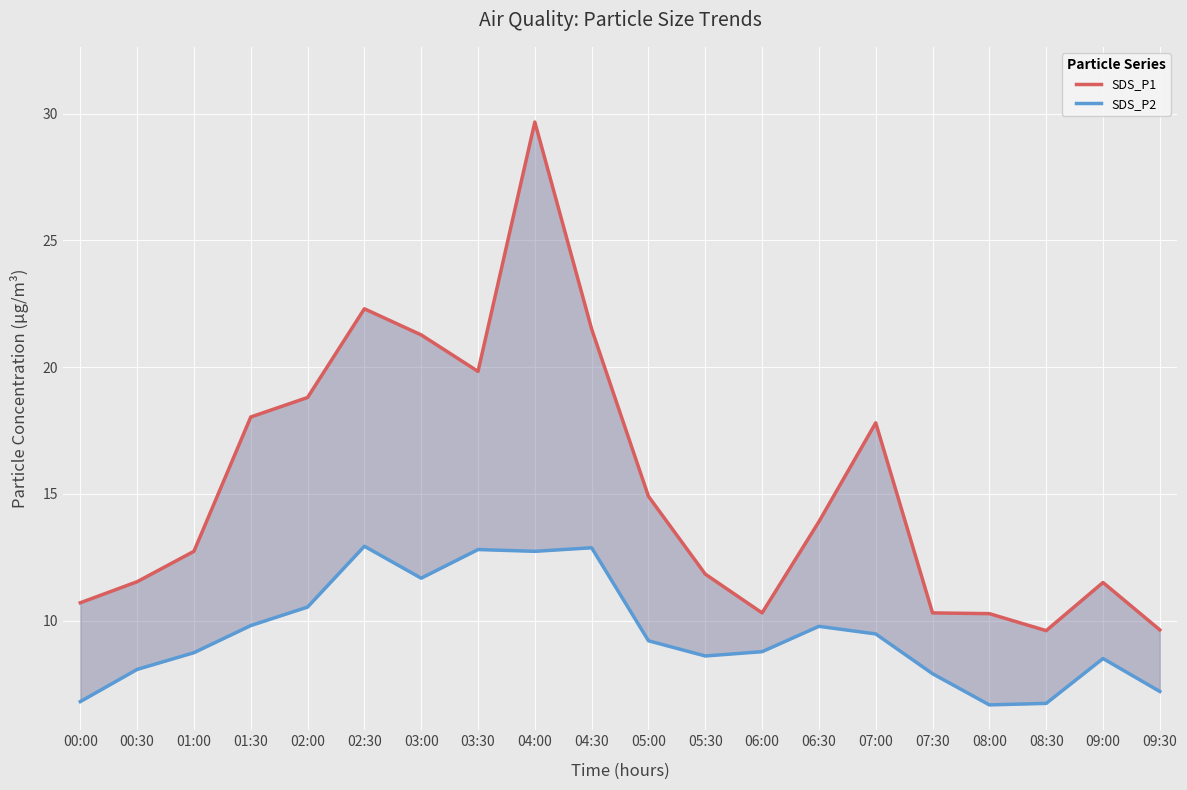

Which has a higher value, 01:00 or 06:00?

01:00